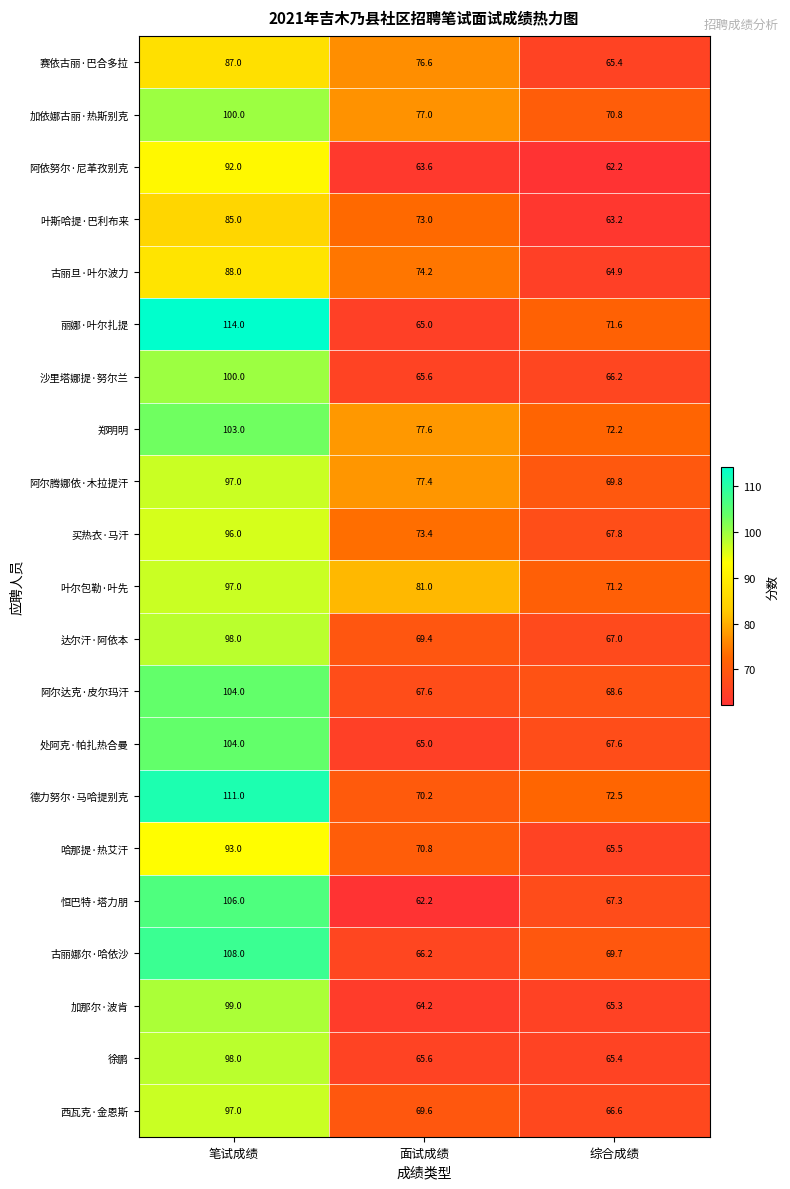

What is the total value across all series at 笔试成绩?

2077.0